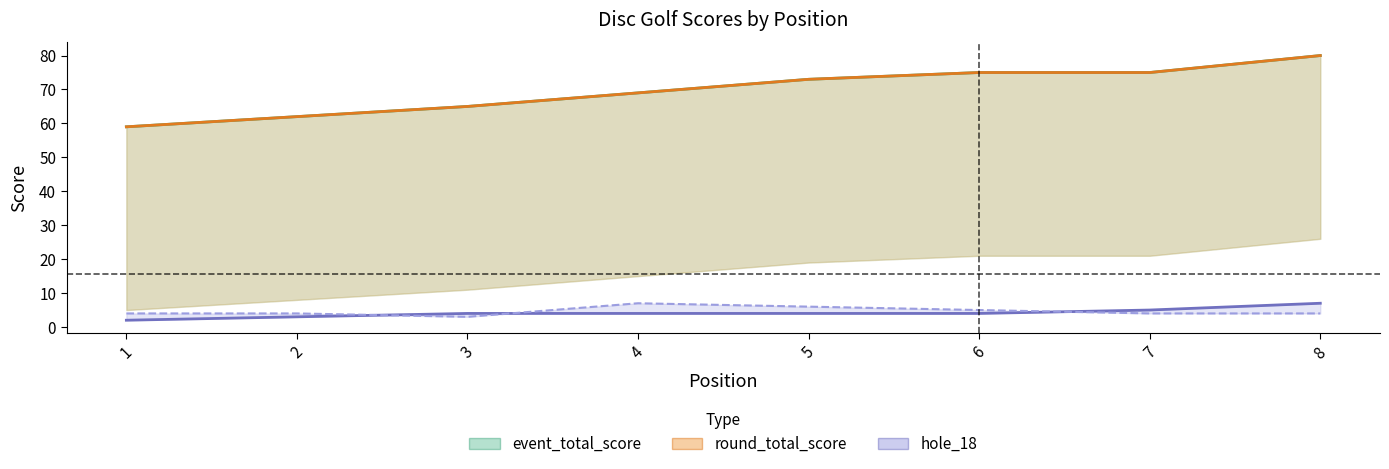

What is the difference between the maximum and second lowest values in the round_total_score (line) series?

18